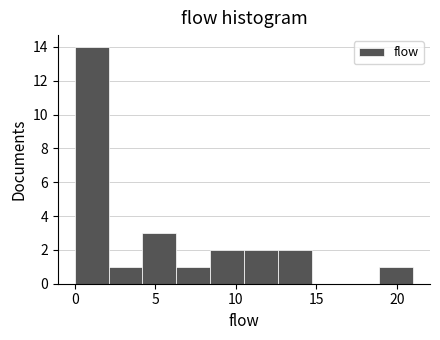

Reading left to right, list every bar in this chart as the range it spans on the x-axis followed by its height. Neither the bar edges nor the heights are printed on the chart, so give them approximately, as read against the axes.

0.0 to 2.1: 14
2.1 to 4.2: 1
4.2 to 6.3: 3
6.3 to 8.4: 1
8.4 to 10.5: 2
10.5 to 12.6: 2
12.6 to 14.7: 2
14.7 to 16.8: 0
16.8 to 18.9: 0
18.9 to 21.0: 1